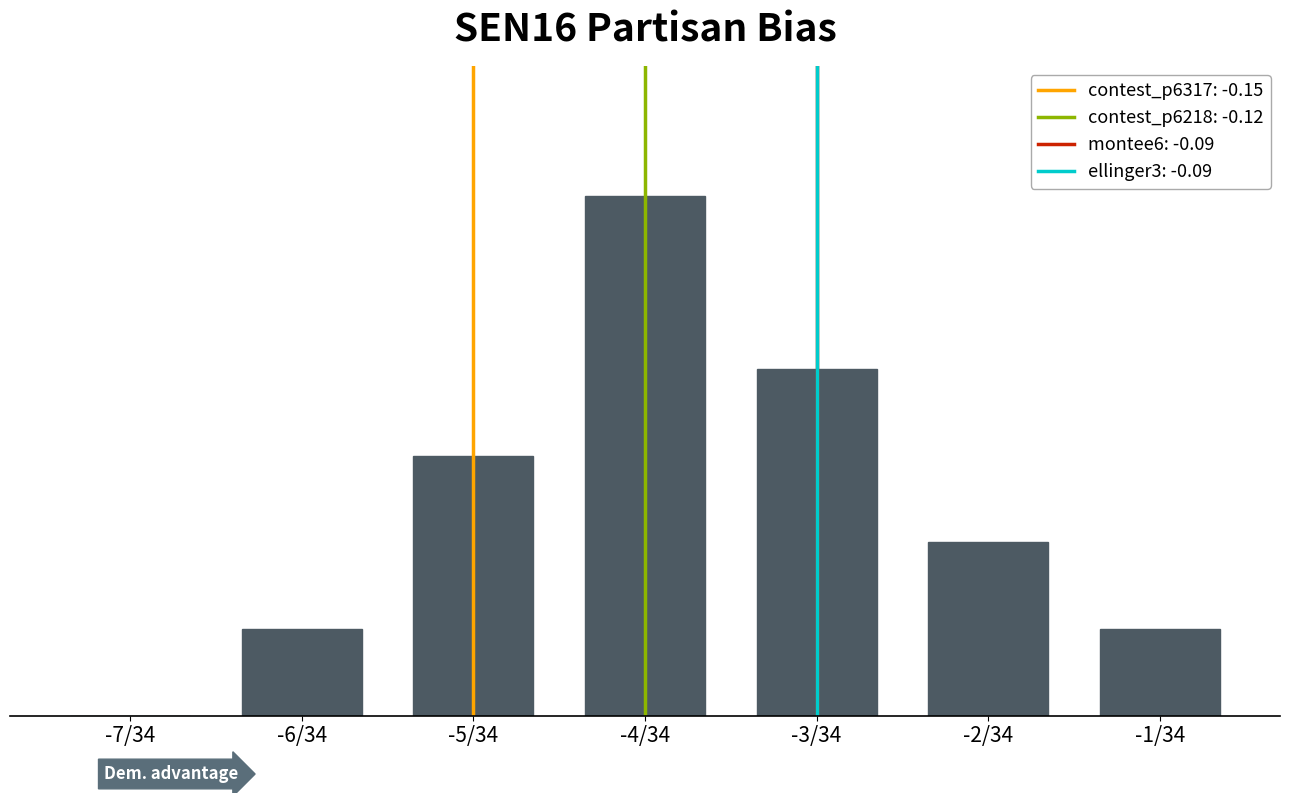

How many data points are less than 2?

3